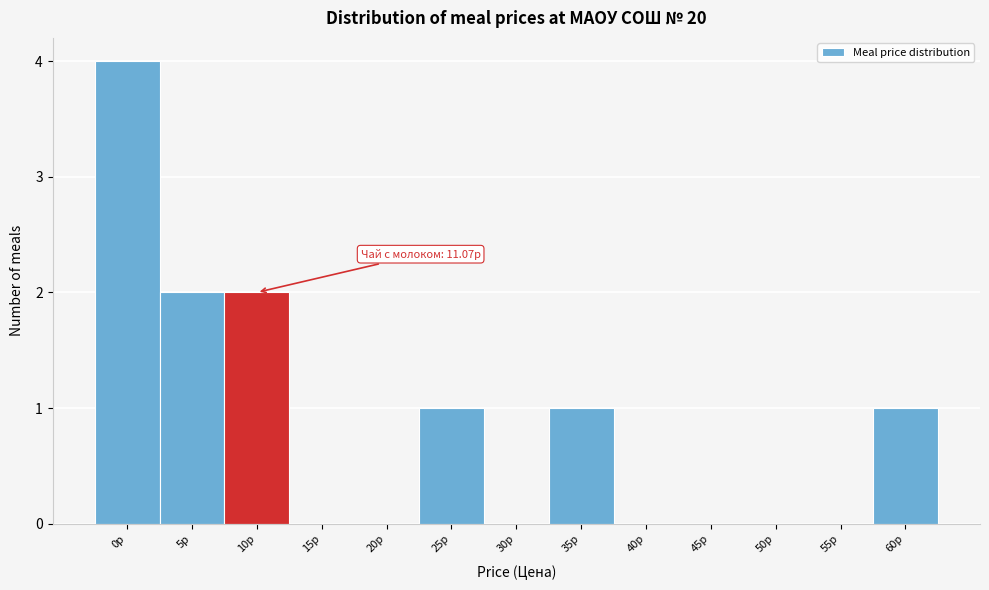

Reading left to right, what are all the values shown in this chart?

0р=4	5р=2	10р=2	15р=0	20р=0	25р=1	30р=0	35р=1	40р=0	45р=0	50р=0	55р=0	60р=1